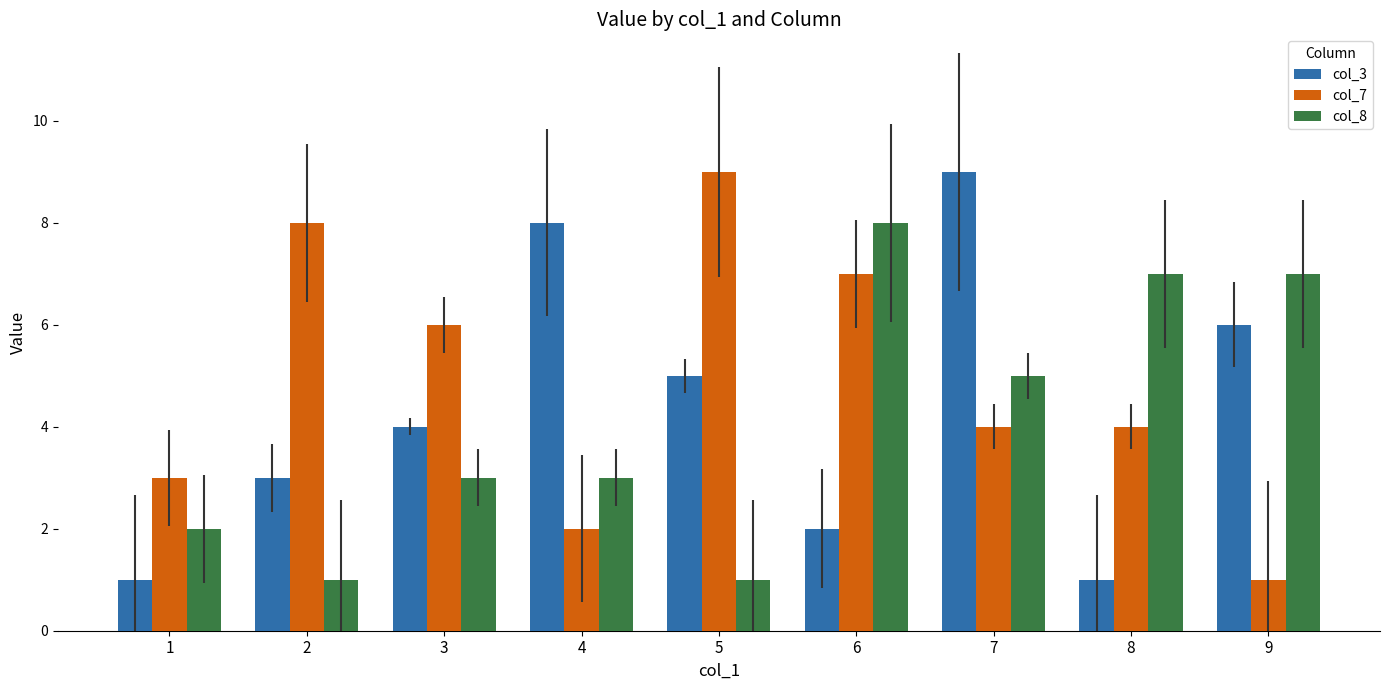

Between 5 and 8, which series saw the biggest shift?

col_8